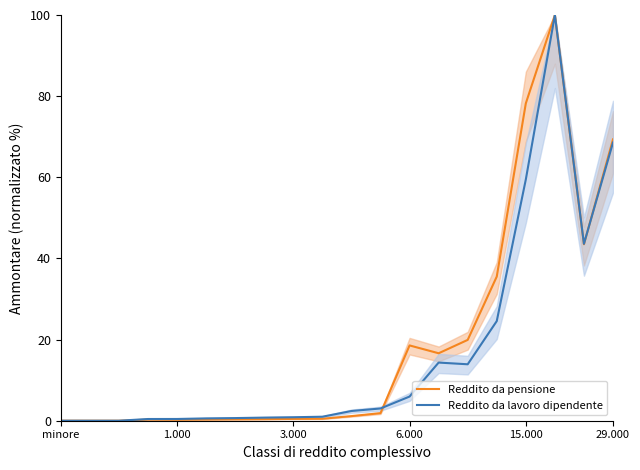

At how many categories does at least one series exceed 29?

5